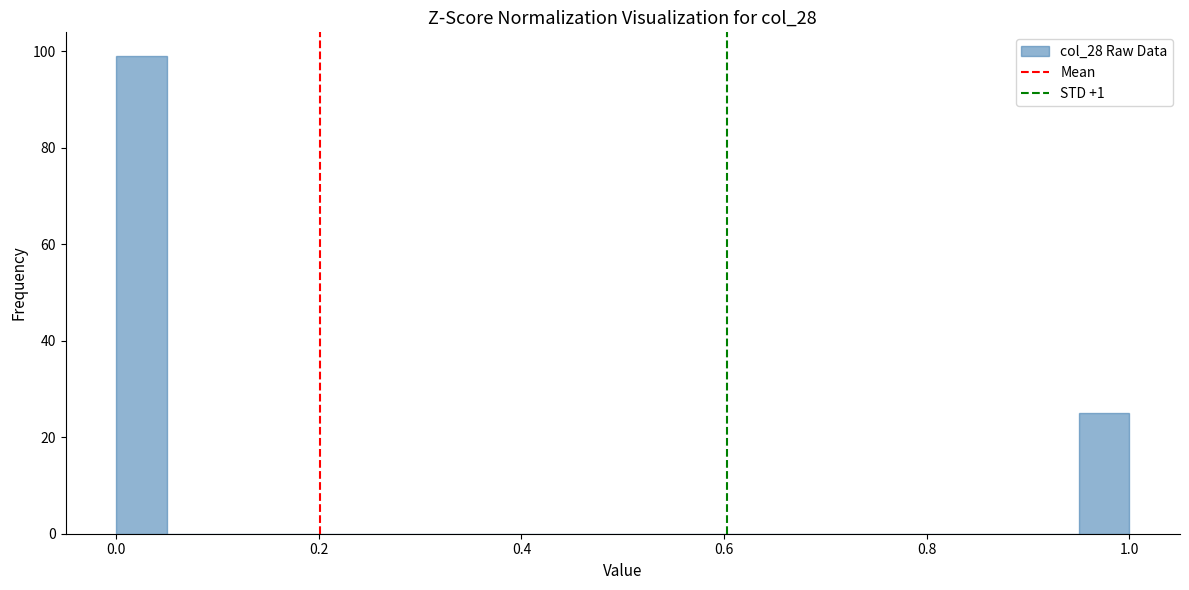

Read against the x-axis, roughly where is the centre of the tallest bar?

0.02